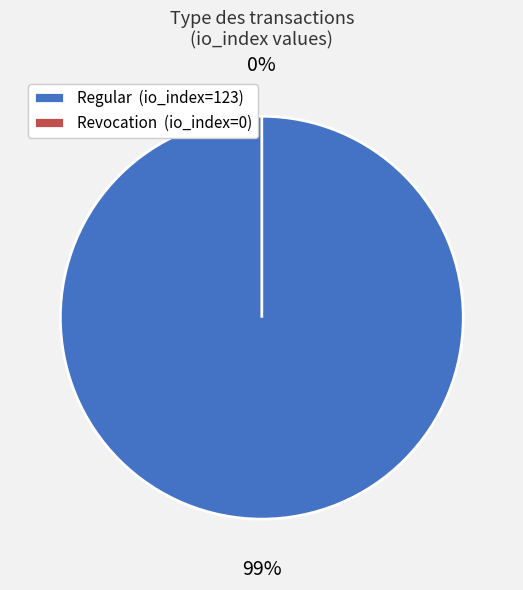

What is the smallest slice in the pie chart?

Revocation